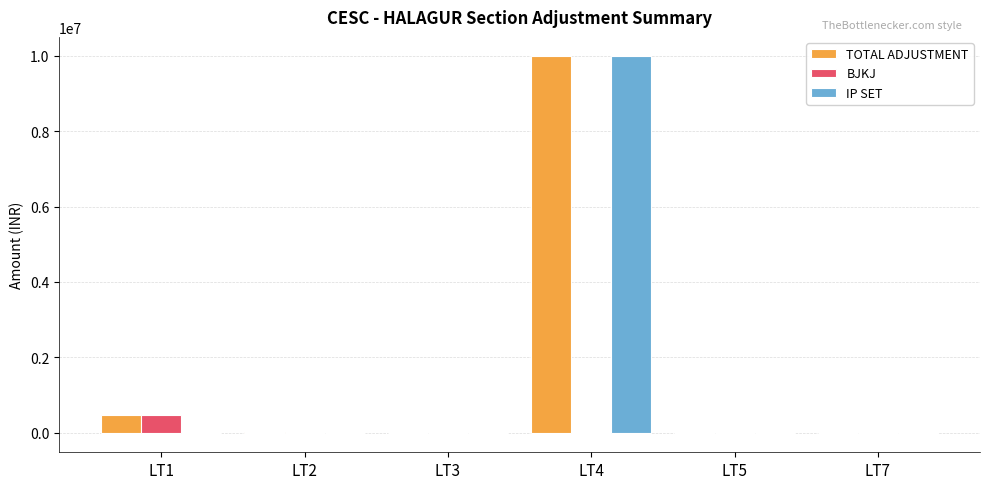

True or false: BJKJ has a value of 476533.7 at LT1.

True